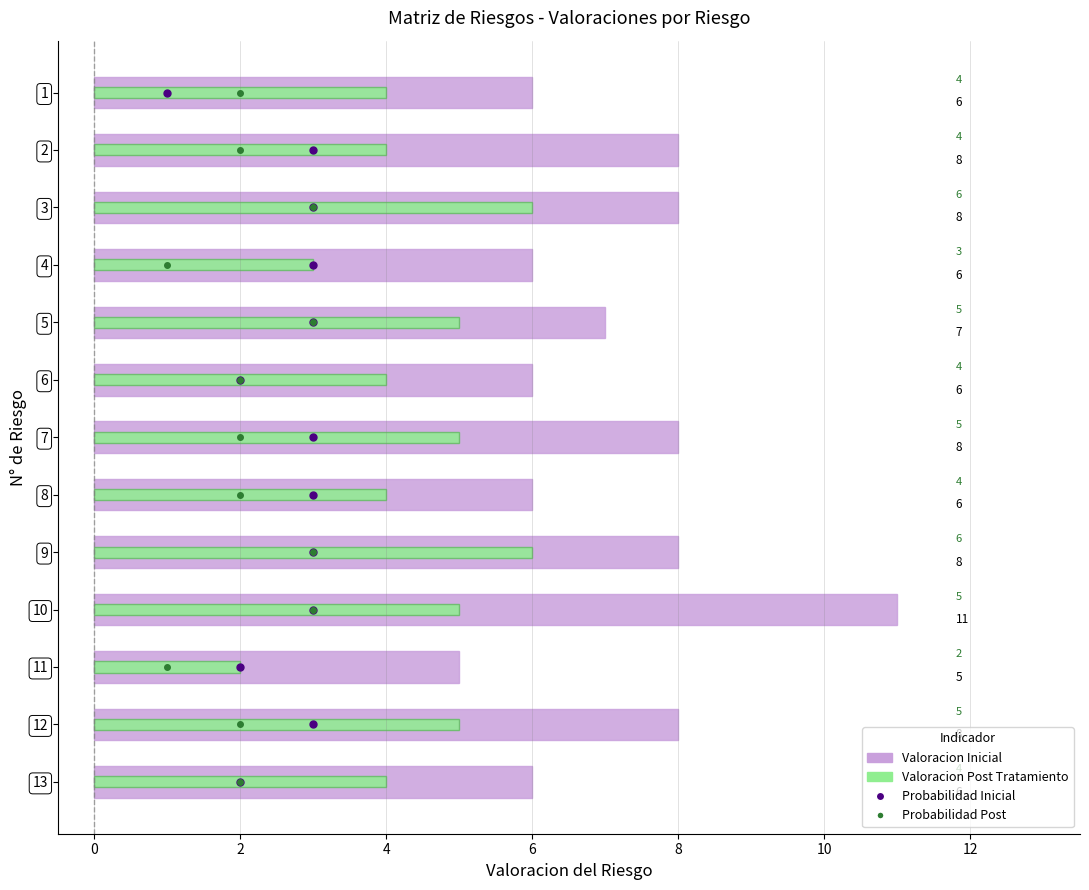

Does the chart contain stacked bars?

No